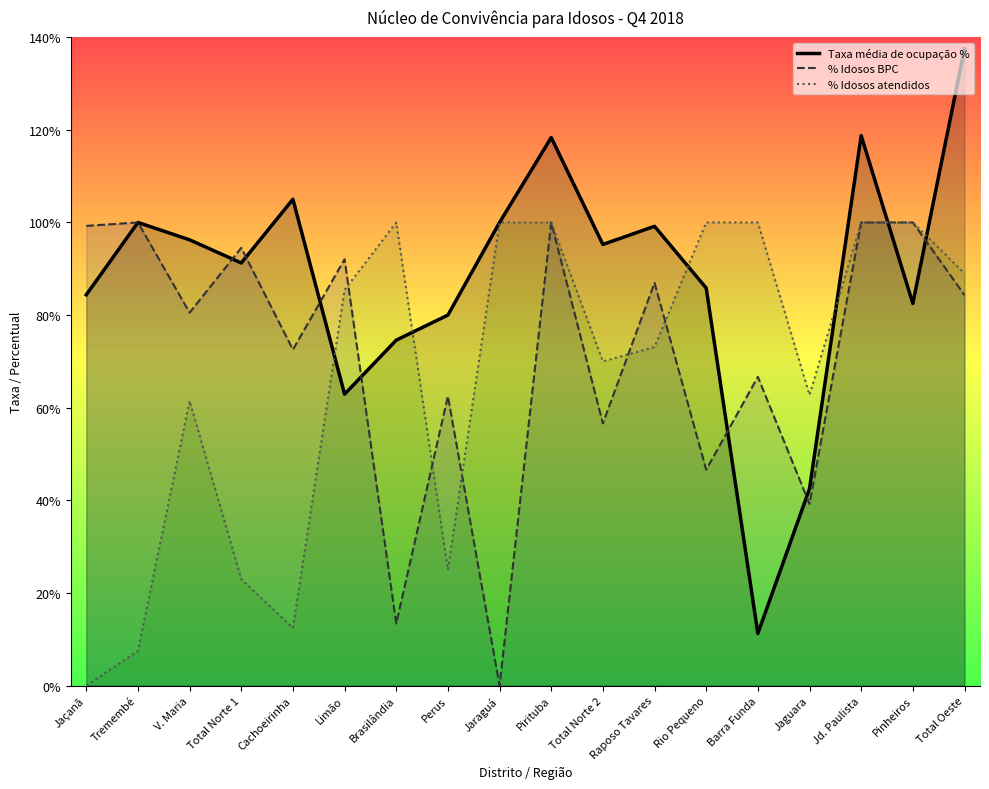

Count the number of data series in this chart.

3